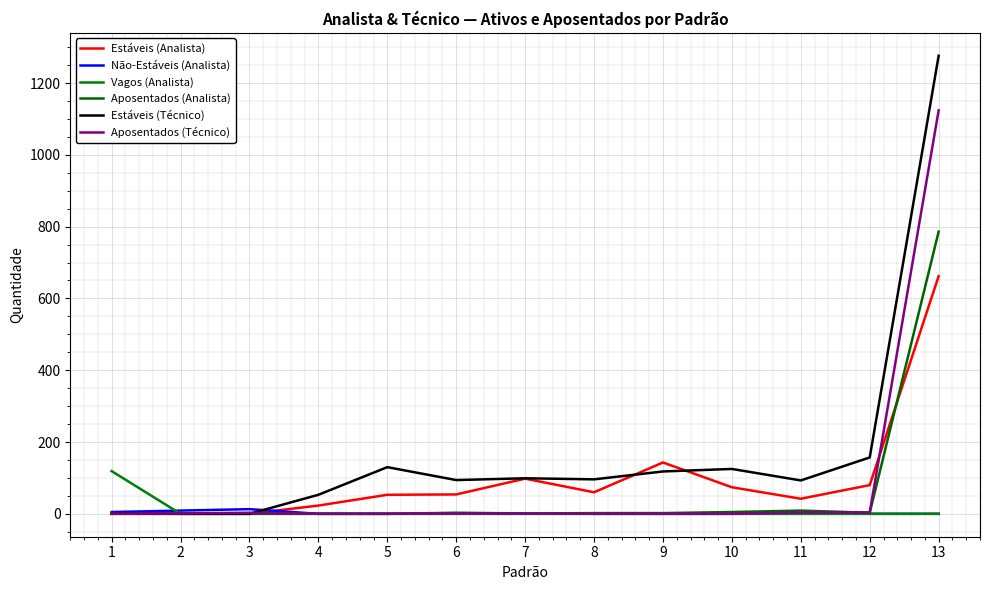

How many distinct data groups are displayed?

6